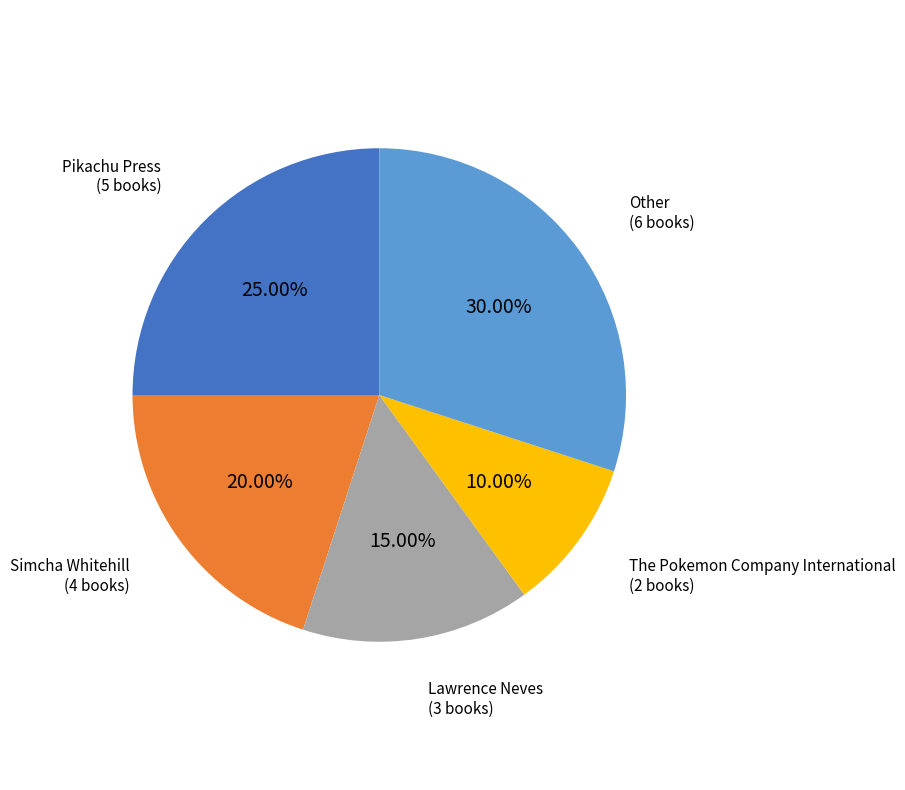

How many segments does this pie chart have?

5